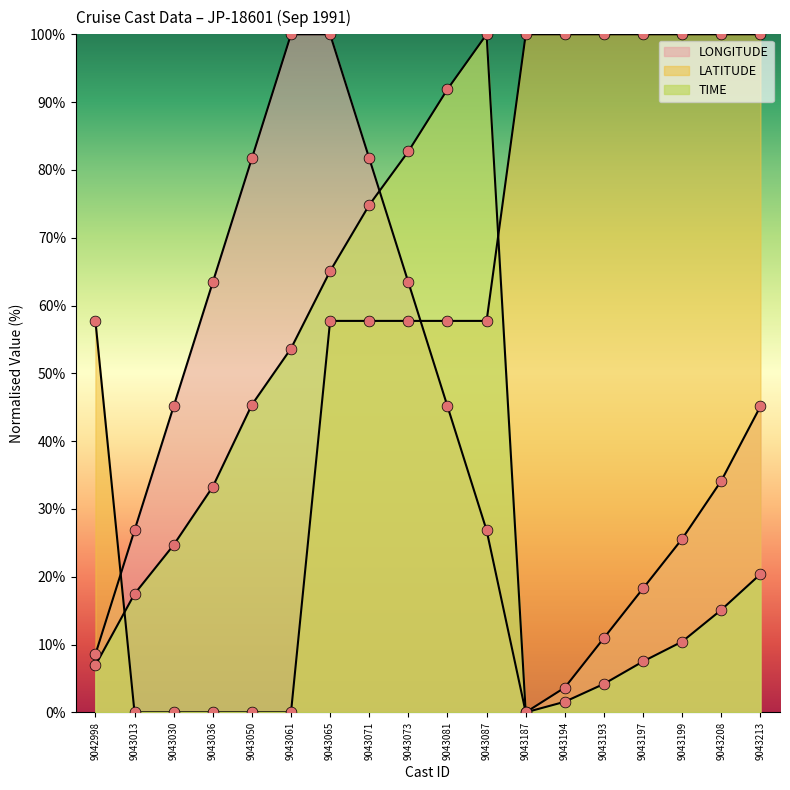

At how many categories does at least one series exceed 98?

10